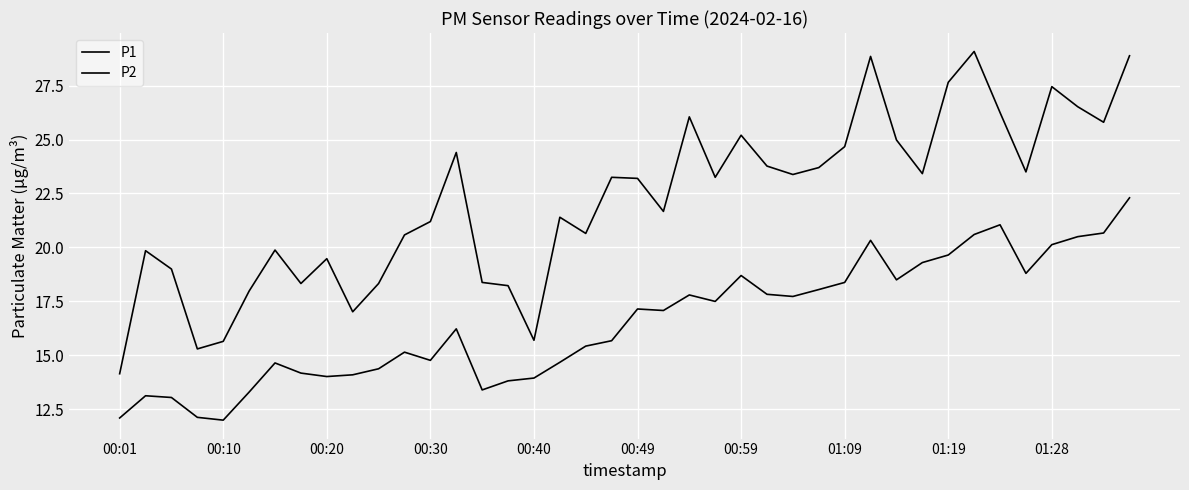

True or false: P1 and P2 cross at least once.

False